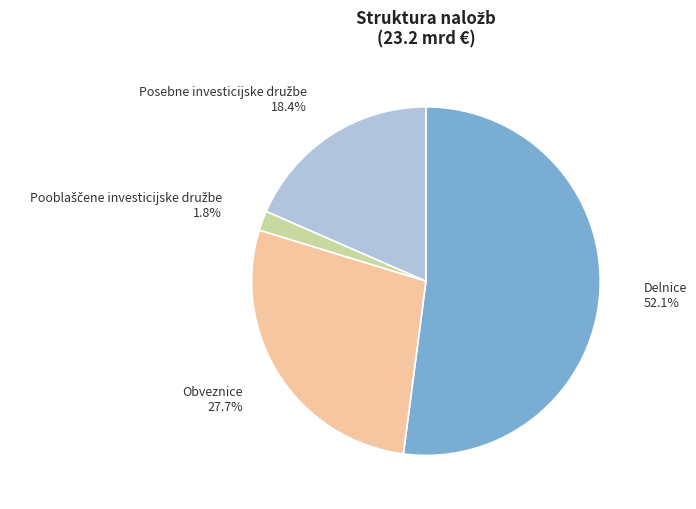

Does Obveznice account for over 50% of the chart?

No